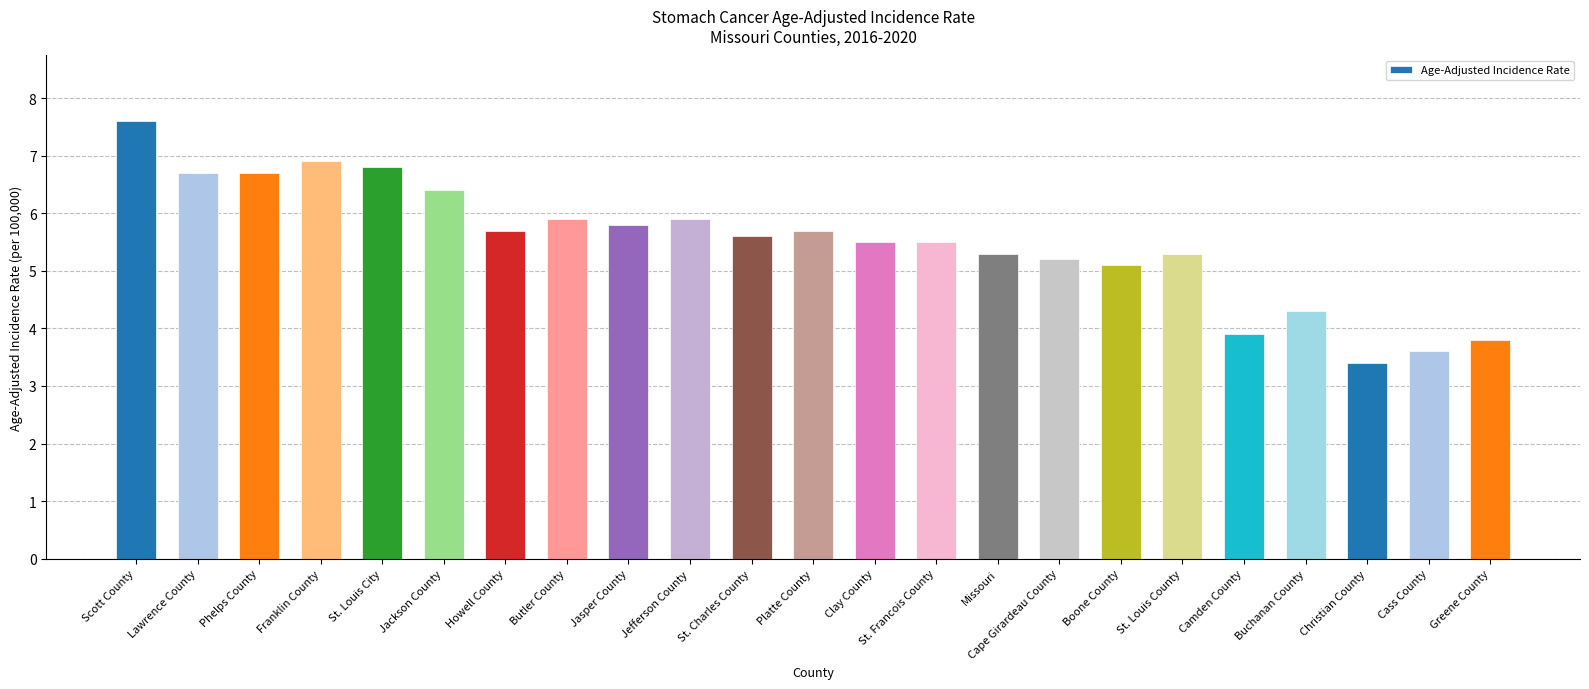

The value at Scott County is 7.6. True or false?

True